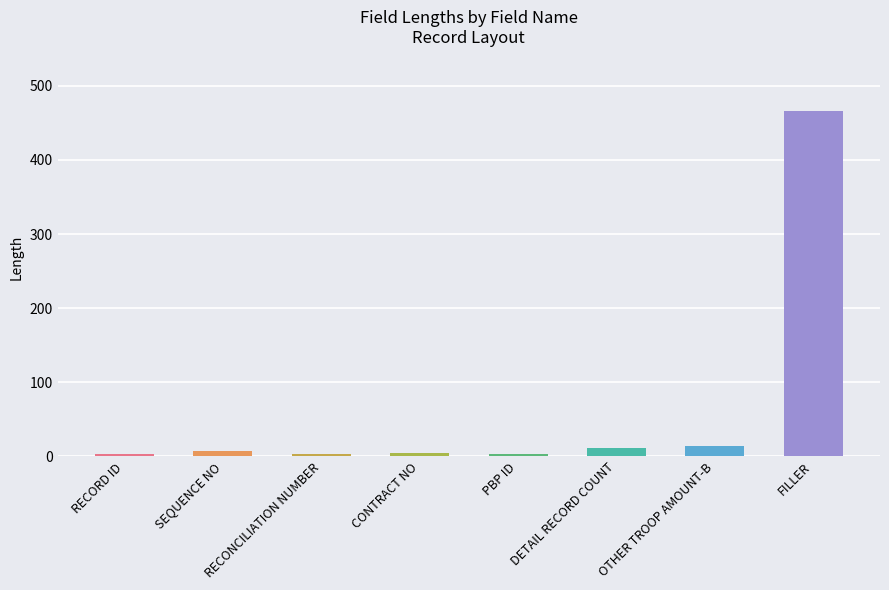

Which label corresponds to the largest value in the chart?

FILLER